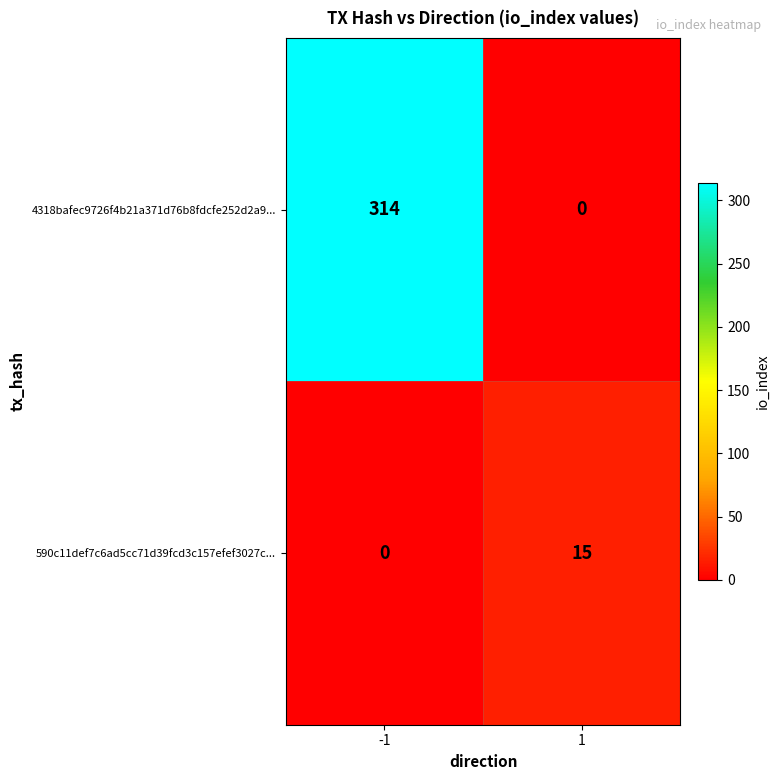

What is the total value across all series at -1?

314